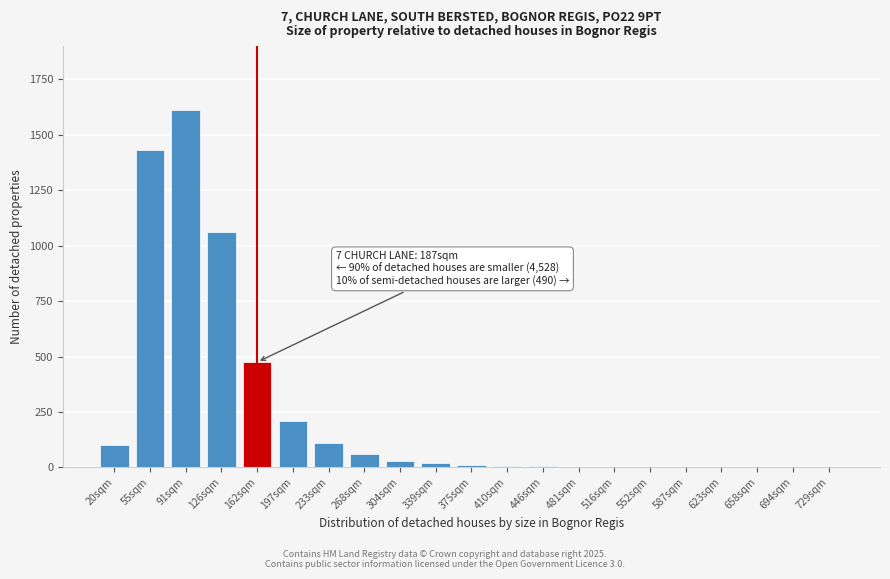

What is the greatest value displayed?

1610